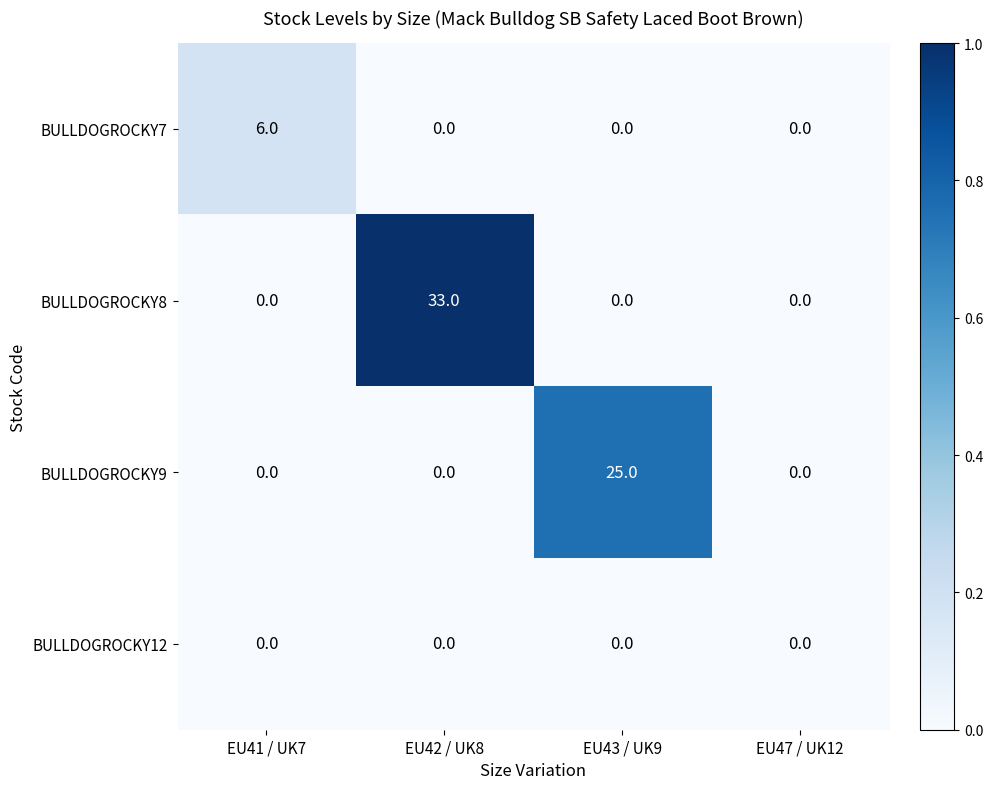

Is it true that BULLDOGROCKY12 equals 0 at EU43 / UK9?

True